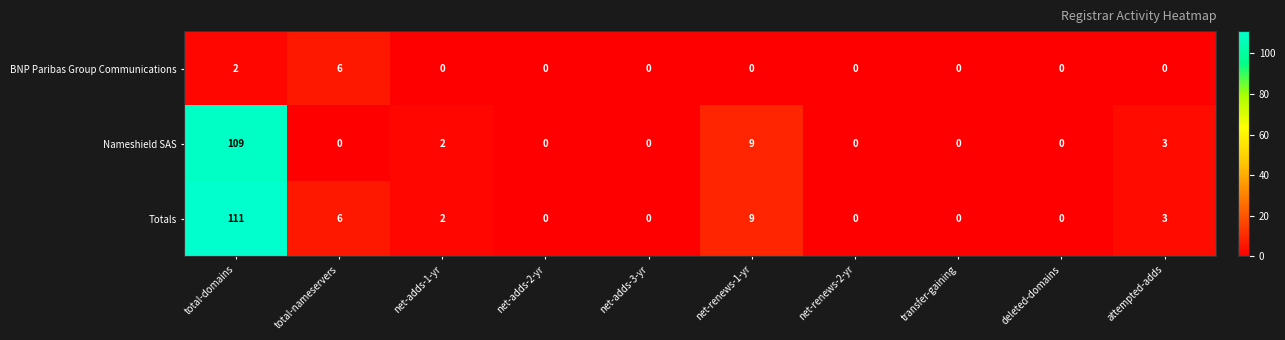

The Totals series shows 9 at net-renews-1-yr. True or false?

True